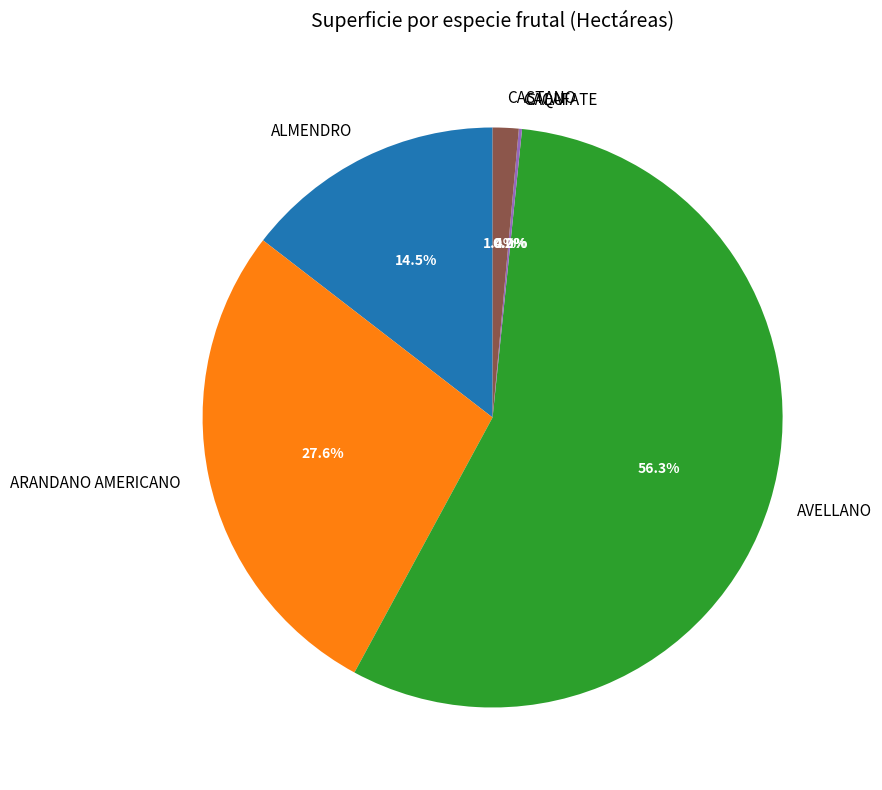

Which slice is the largest?

AVELLANO